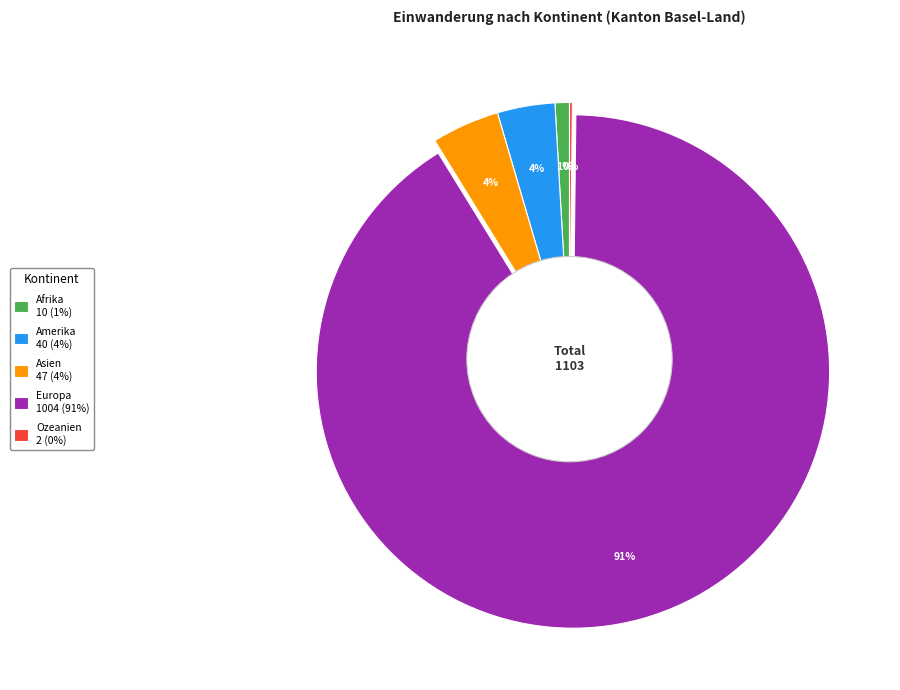

Combined, do Amerika 40 (4%) and Europa 1004 (91%) account for over 50%?

Yes